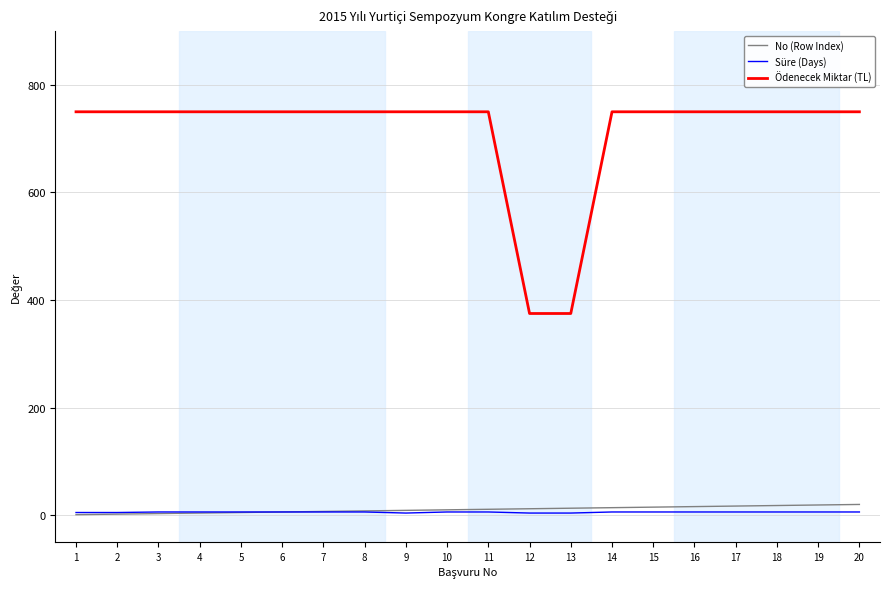

What is the lowest value of the Ödenecek Miktar (TL) series?

375